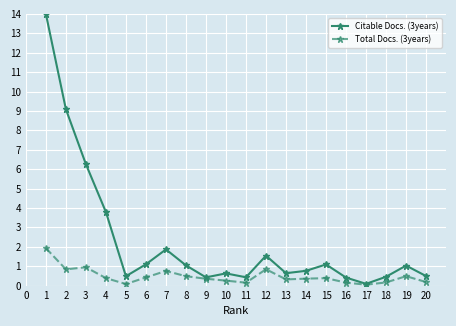

Count the number of data series in this chart.

2